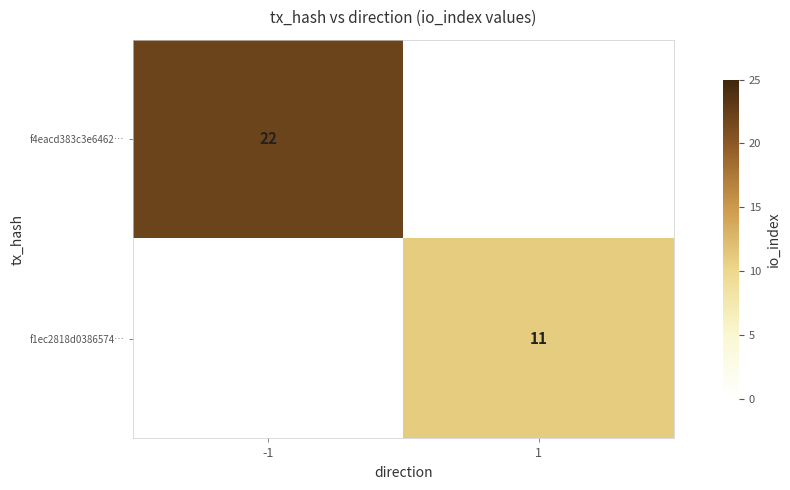

True or false: f1ec2818d0386574… has a value of 18 at 1.

False